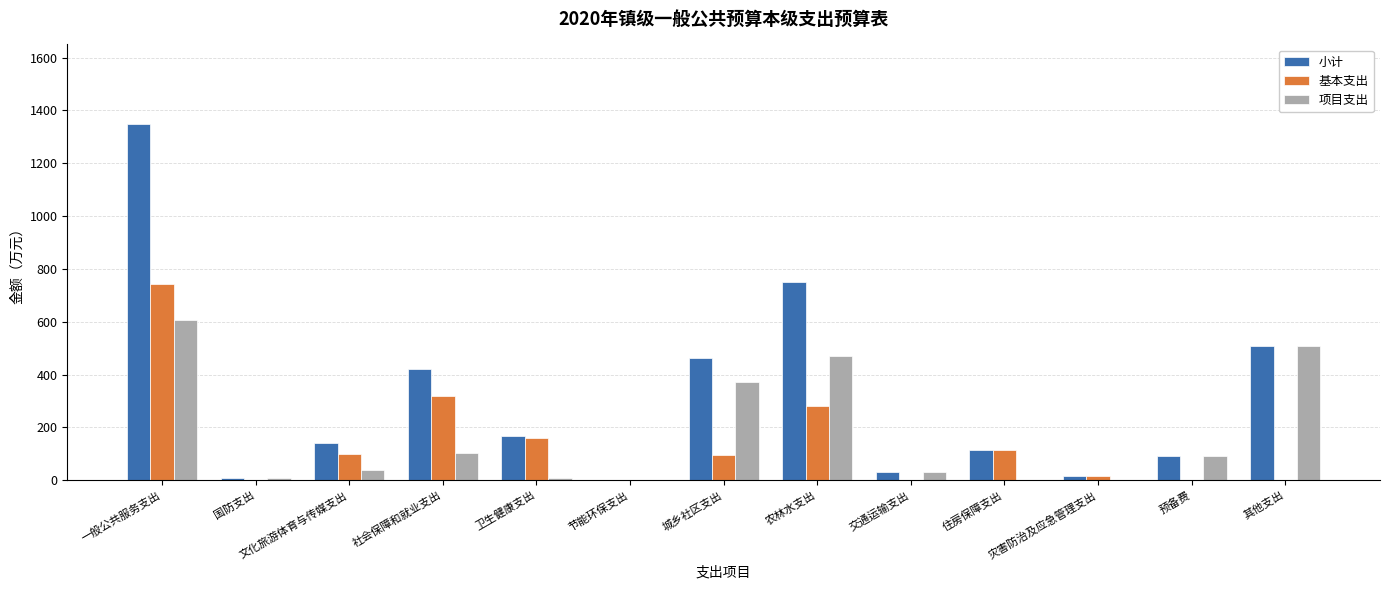

What is the approximate value of 基本支出 at 住房保障支出?

115.5